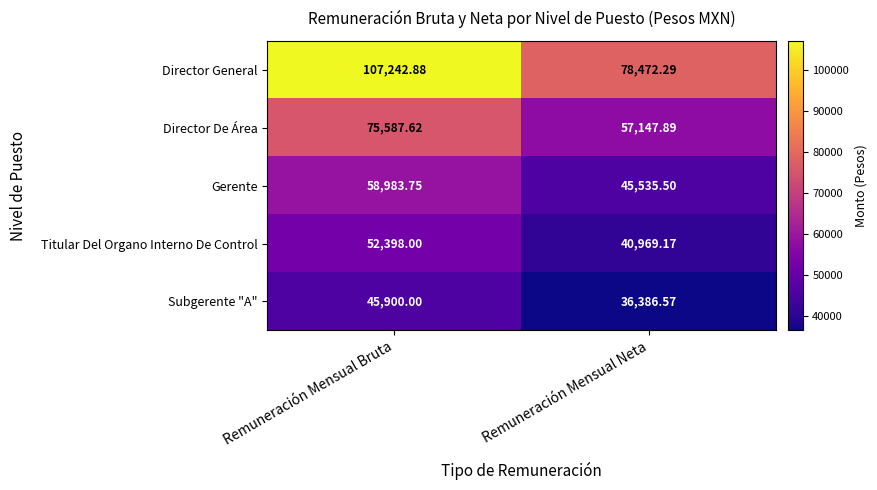

List the series in order of their peak value, highest first.

Director General, Director De Área, Gerente, Titular Del Organo Interno De Control, Subgerente "A"